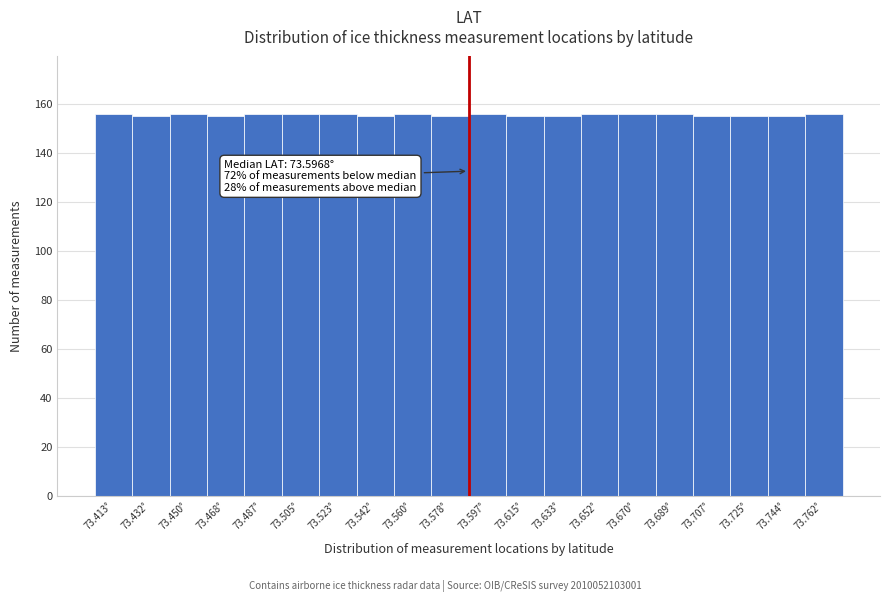

Reading right to left, what are all the values shown in this chart?

73.762°=156	73.744°=155	73.725°=155	73.707°=155	73.689°=156	73.670°=156	73.652°=156	73.633°=155	73.615°=155	73.597°=156	73.578°=155	73.560°=156	73.542°=155	73.523°=156	73.505°=156	73.487°=156	73.468°=155	73.450°=156	73.432°=155	73.413°=156